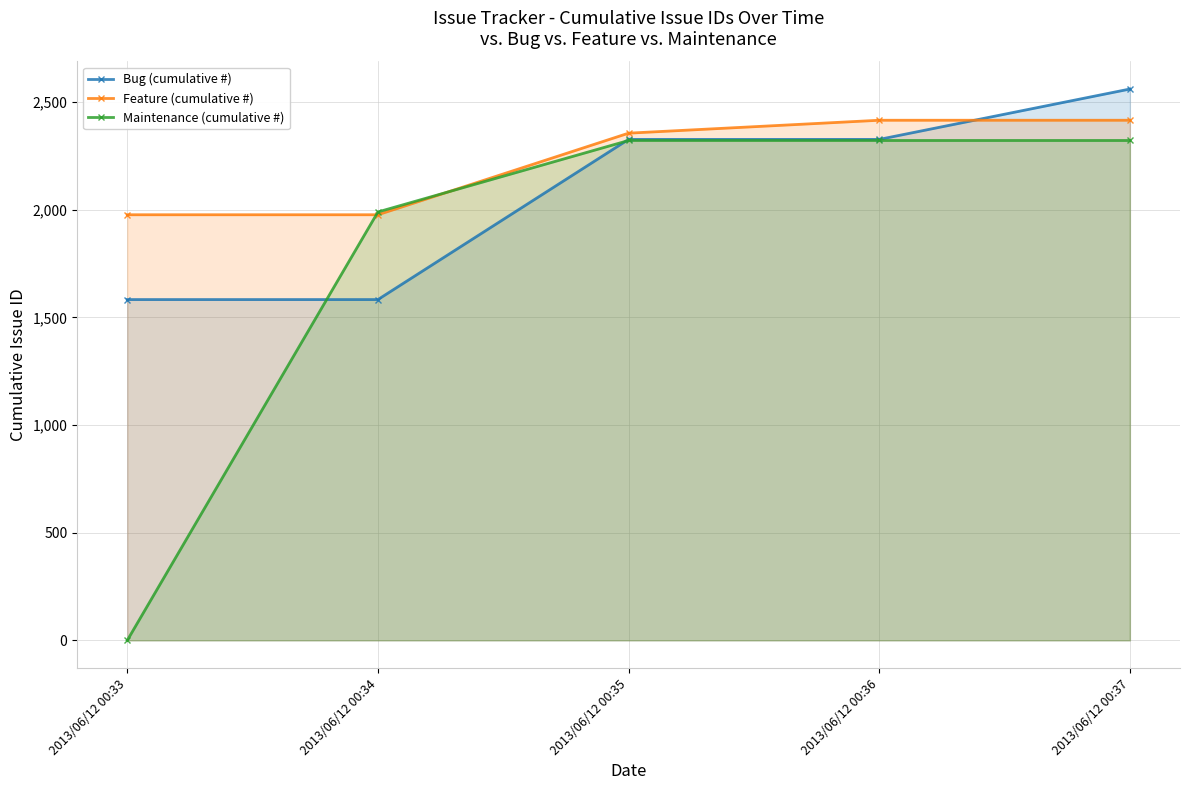

Is the value of Feature (cumulative #) at 2013/06/12 00:36 greater than the value of Bug (cumulative #) at 2013/06/12 00:37?

No